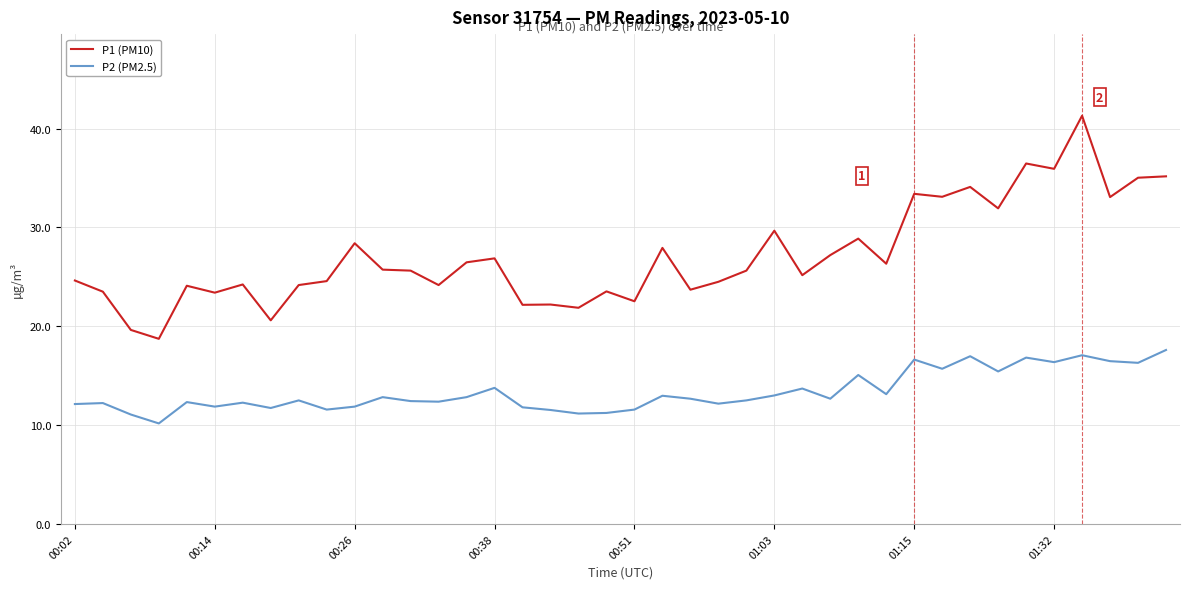

True or false: P1 (PM10) and P2 (PM2.5) intersect in this chart.

False